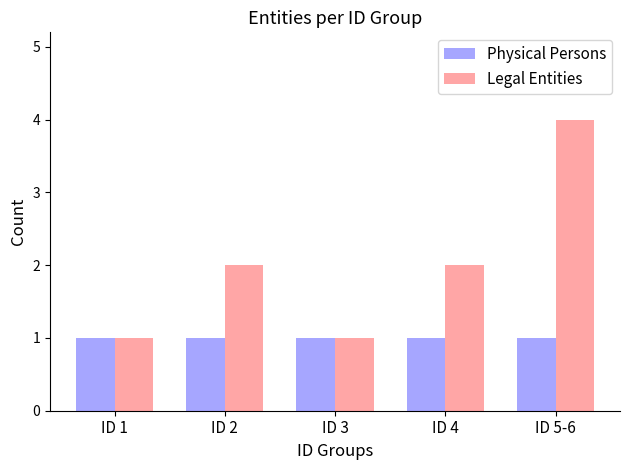

How many values in the Legal Entities series are below 2?

2